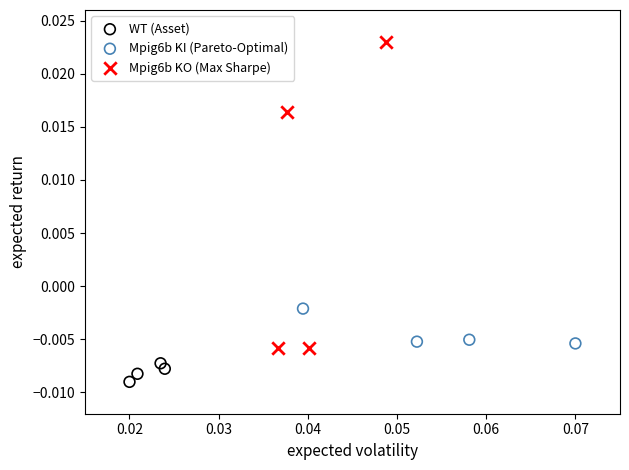

Which series reaches the maximum Y coordinate?

Mpig6b KO (Max Sharpe)